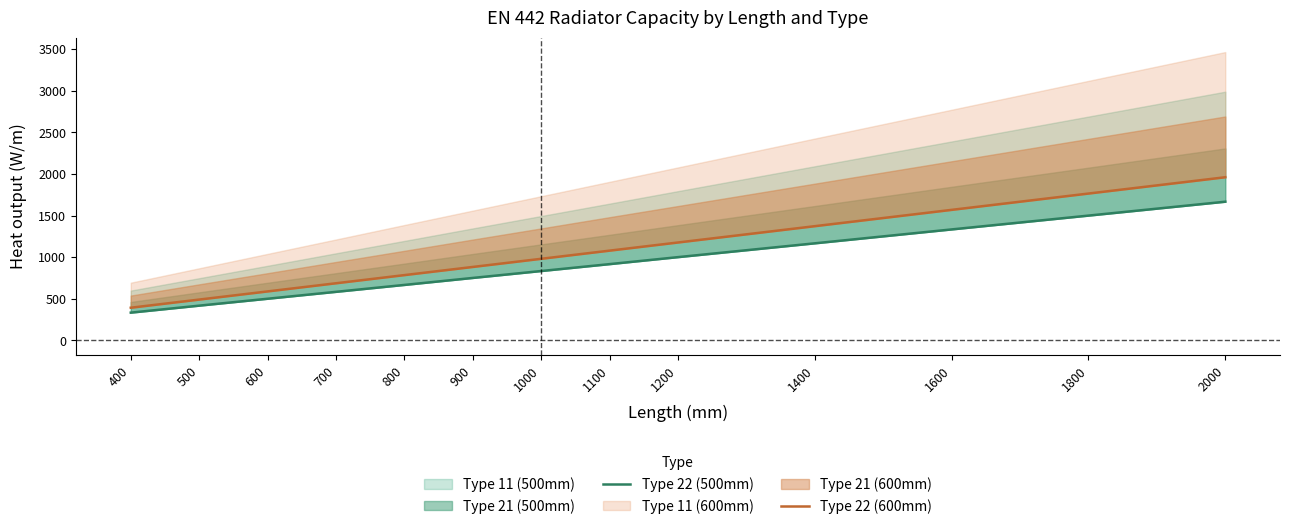

Which category has the lowest value in the Type 22 (500mm) series?

400